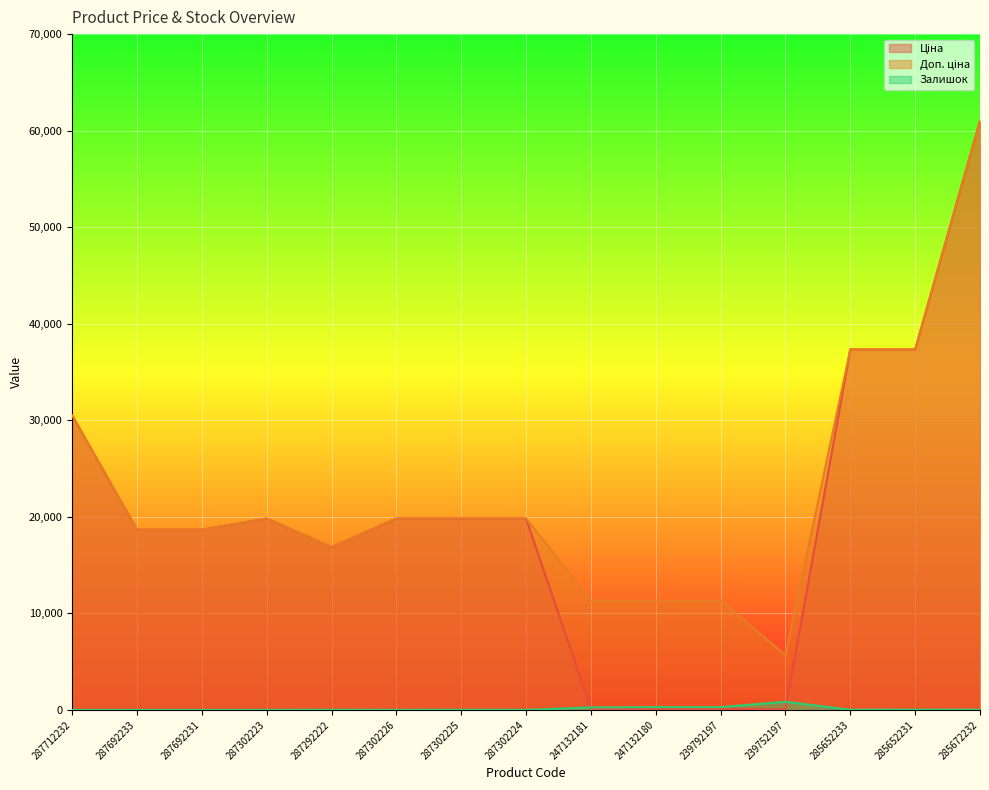

Which series has the widest spread of values?

Ціна